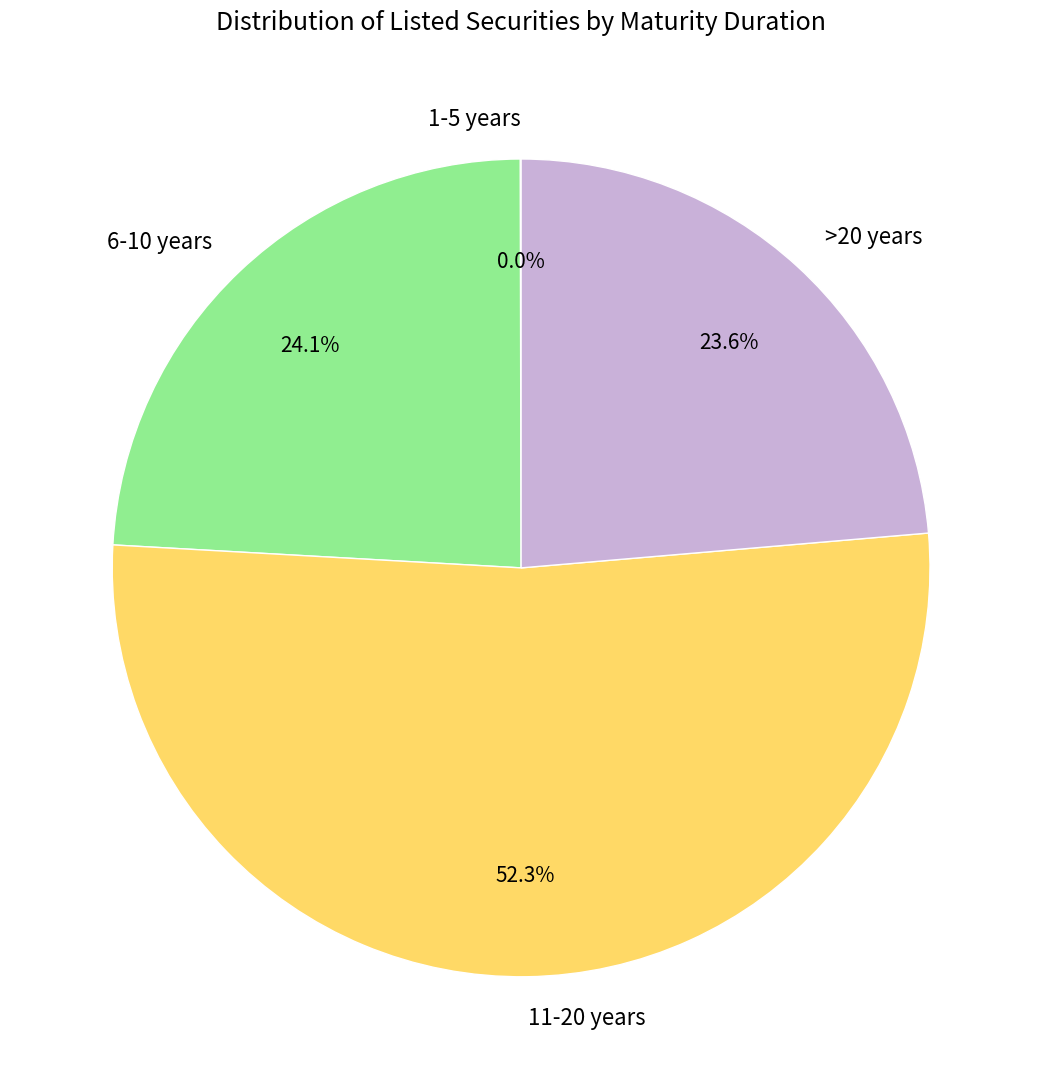

Approximately how many times larger is the value at 11-20 years compared to >20 years?

2.2